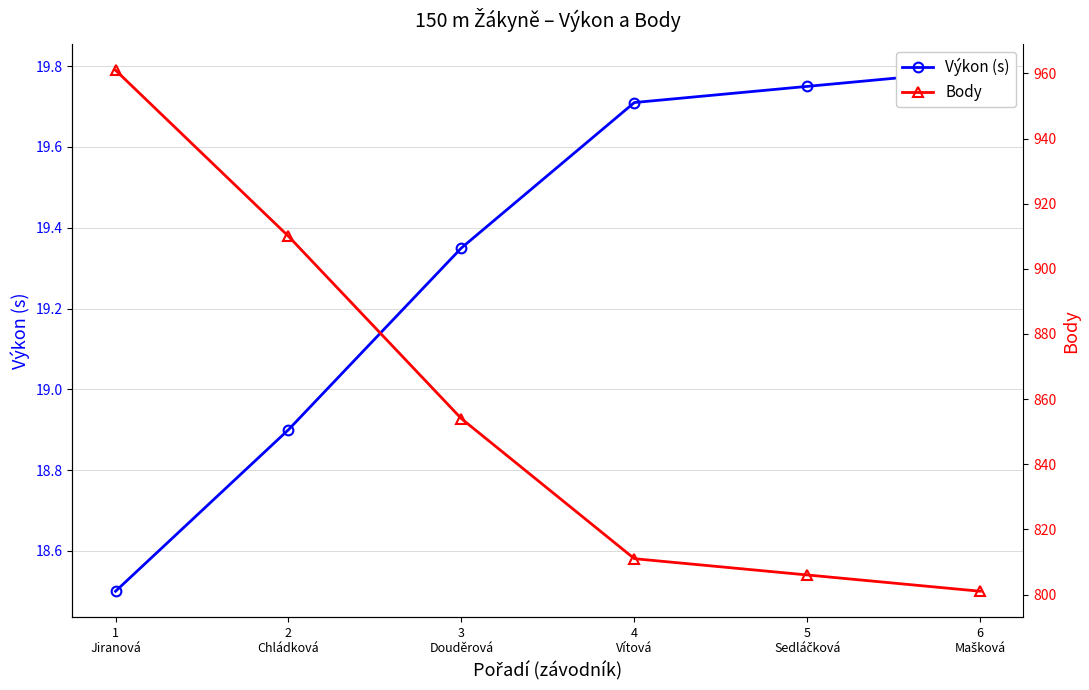

What is the label of the 1st point from the left?

1
Jiranová